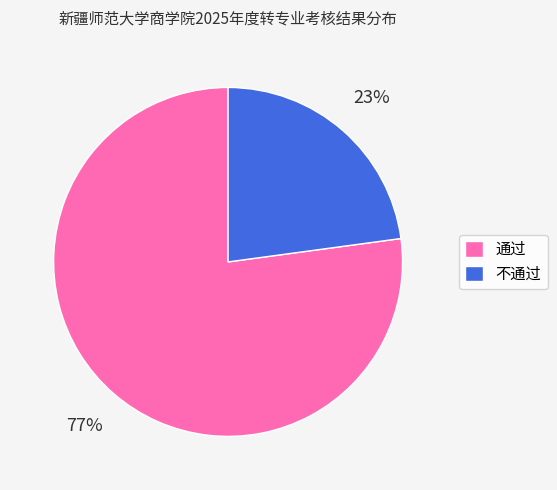

To the nearest percent, what percentage of the pie is 通过?

77%